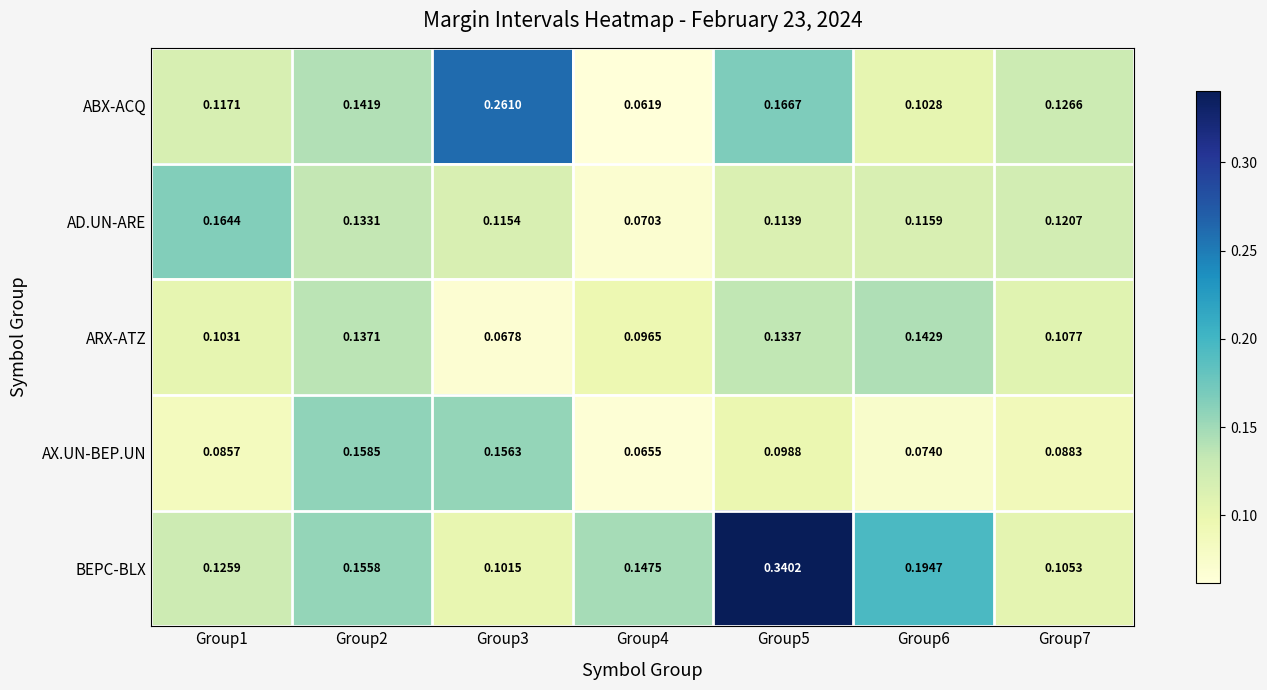

Rank the series at Group5 from lowest to highest value.

AX.UN-BEP.UN, AD.UN-ARE, ARX-ATZ, ABX-ACQ, BEPC-BLX